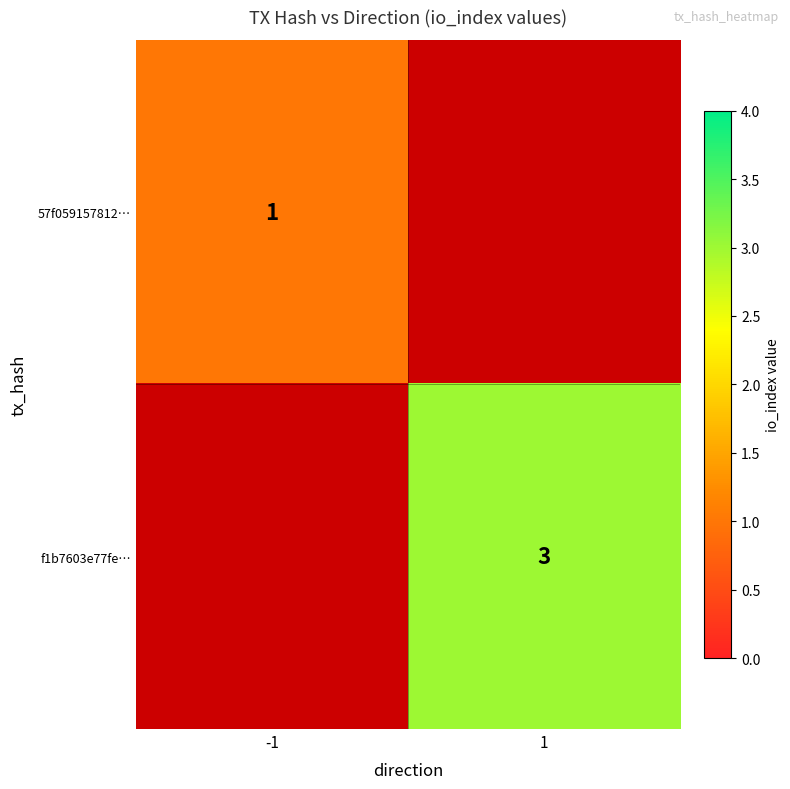

The f1b7603e77fe… series shows 4 at 1. True or false?

False